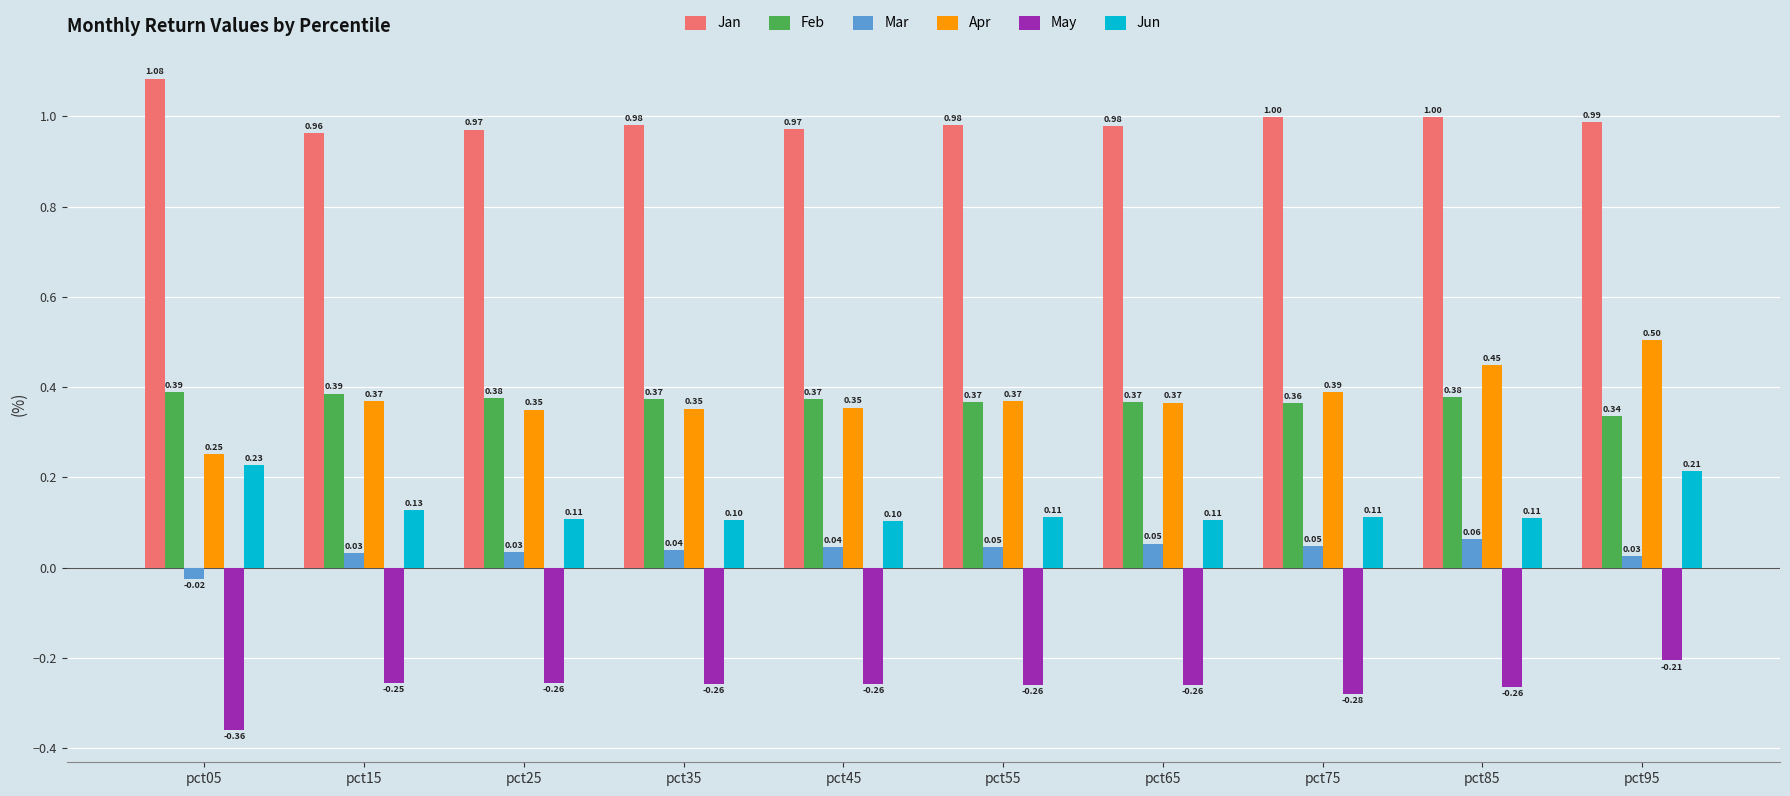

Which series has the widest spread of values?

Apr